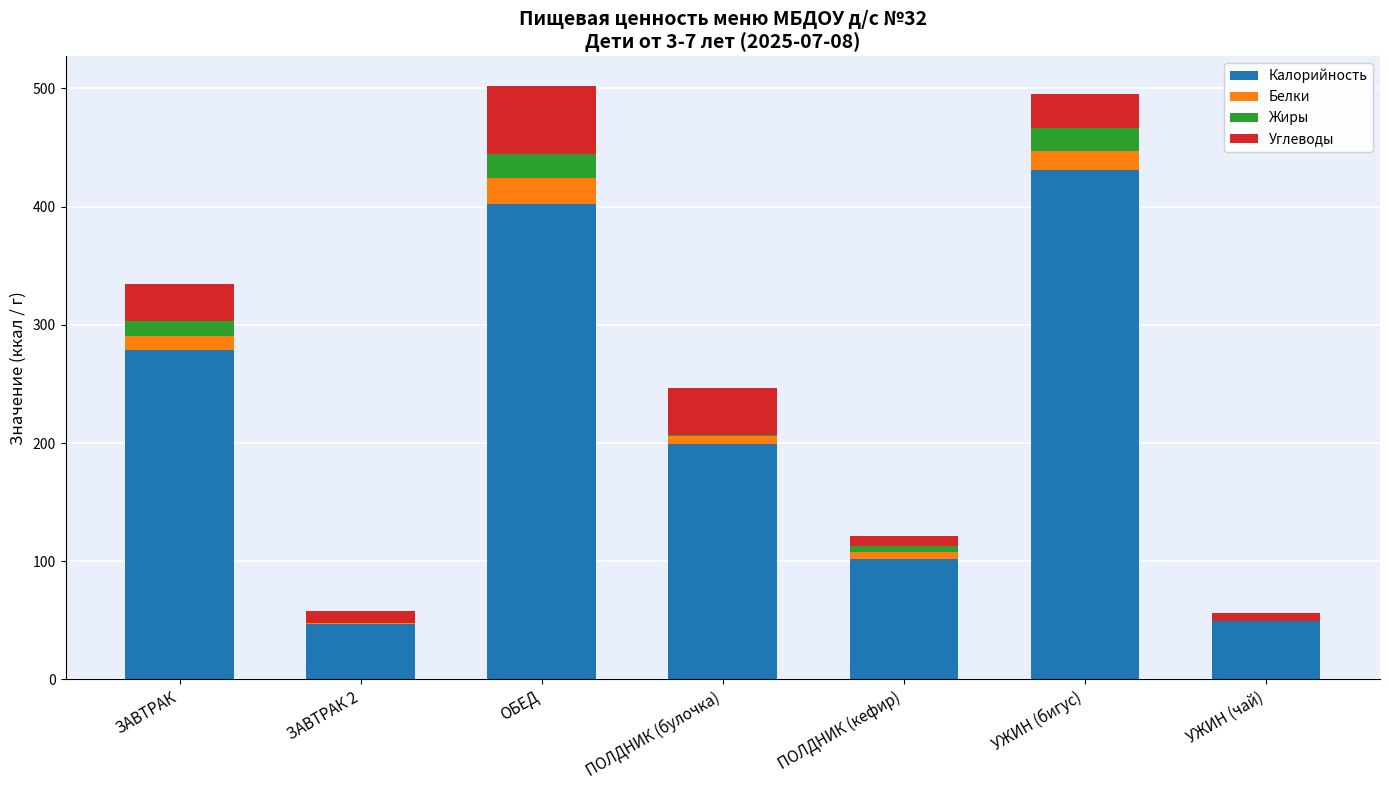

Reading right to left, transcribe the values for Калорийность.

УЖИН (чай)=49.5	УЖИН (бигус)=430.8	ПОЛДНИК (кефир)=102.1	ПОЛДНИК (булочка)=198.8	ОБЕД=402.4	ЗАВТРАК 2=47.0	ЗАВТРАК=278.9